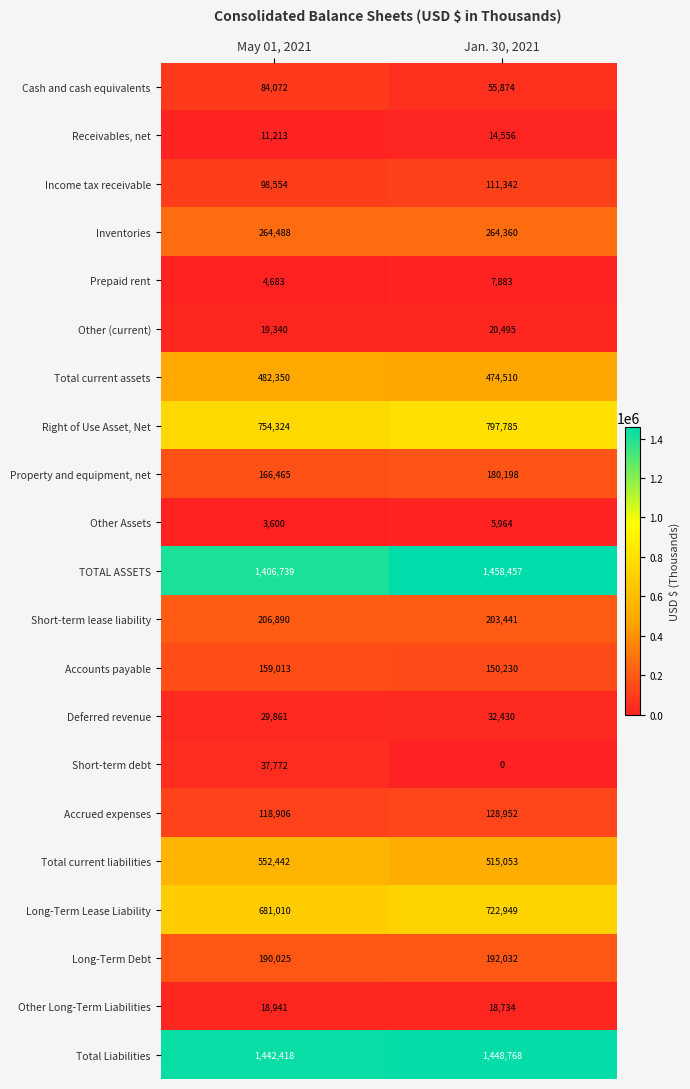

Count the number of data series in this chart.

21